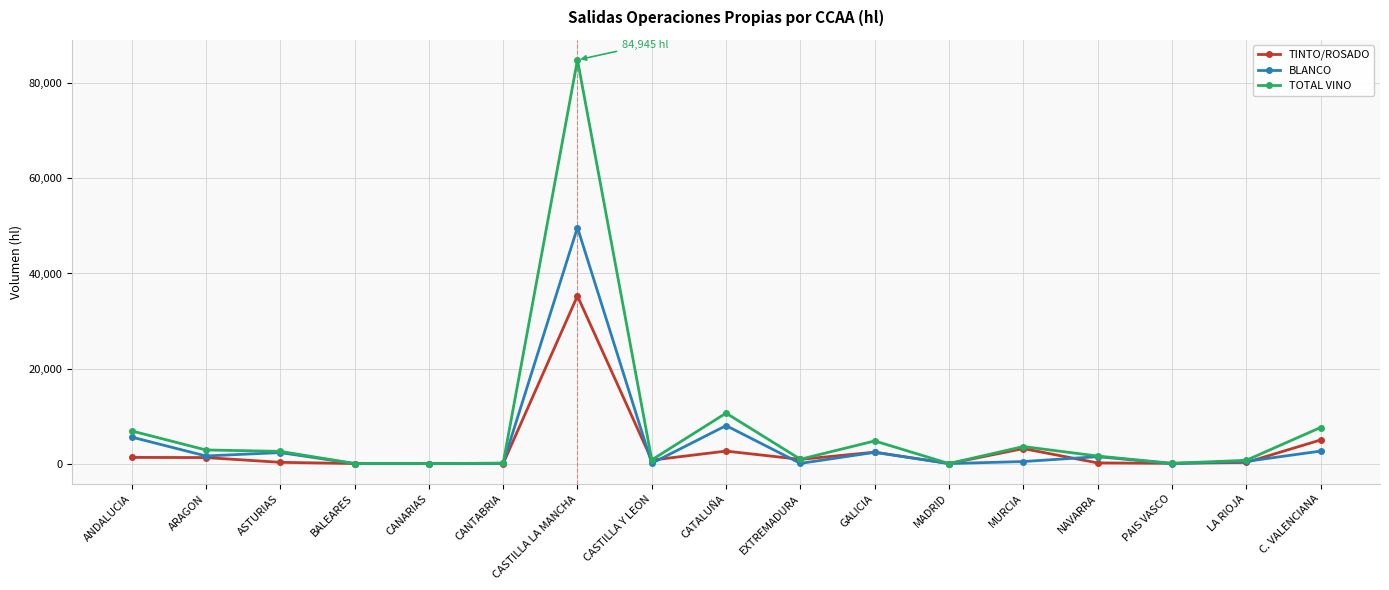

At which category does the chart reach its peak across all series?

CASTILLA LA MANCHA